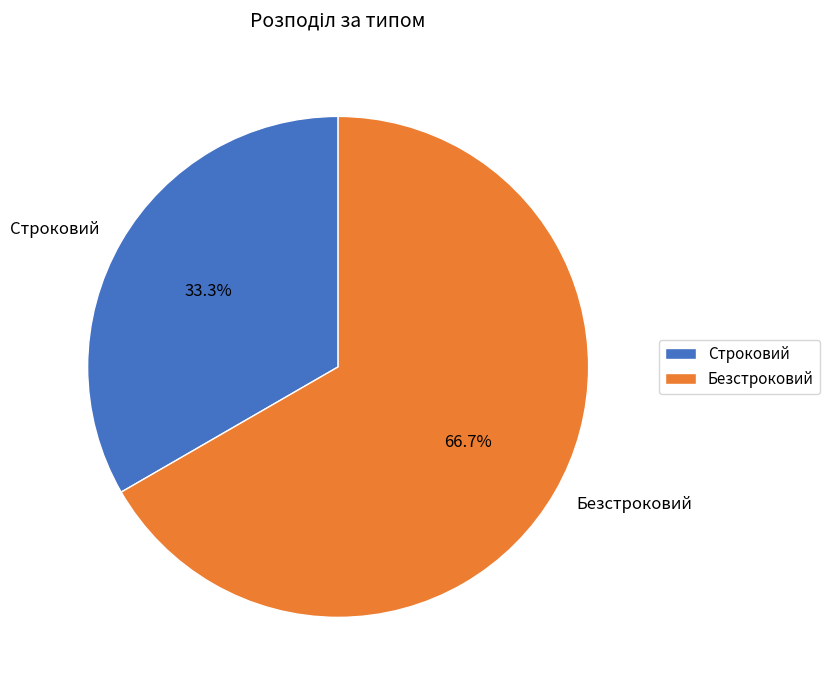

To the nearest percent, what percentage of the pie is Строковий?

33%